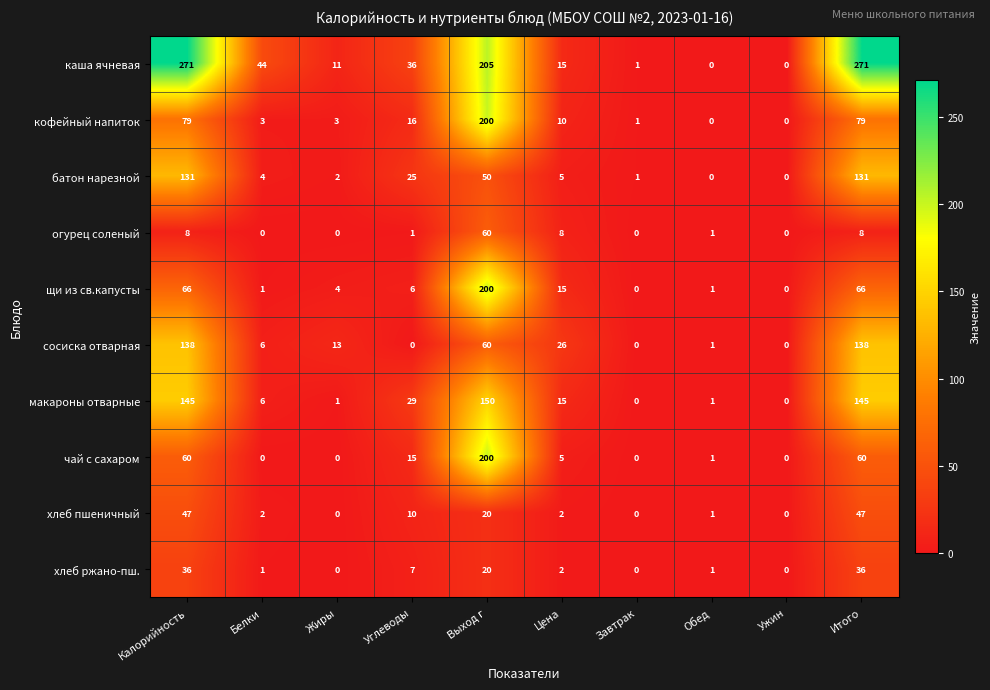

What is the total value across all series at Жиры?

34